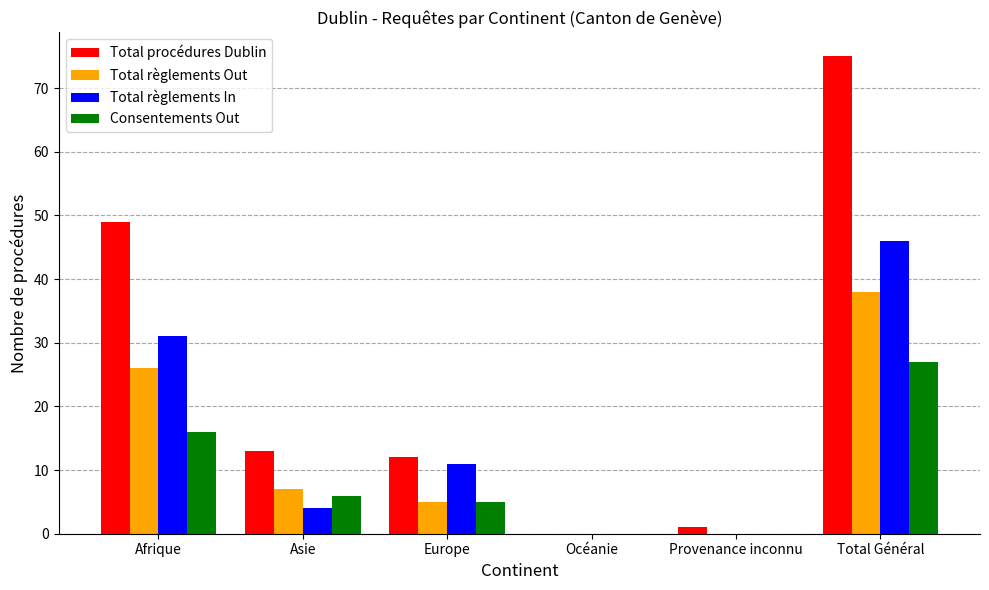

What is the sum of all Total règlements Out values?

76